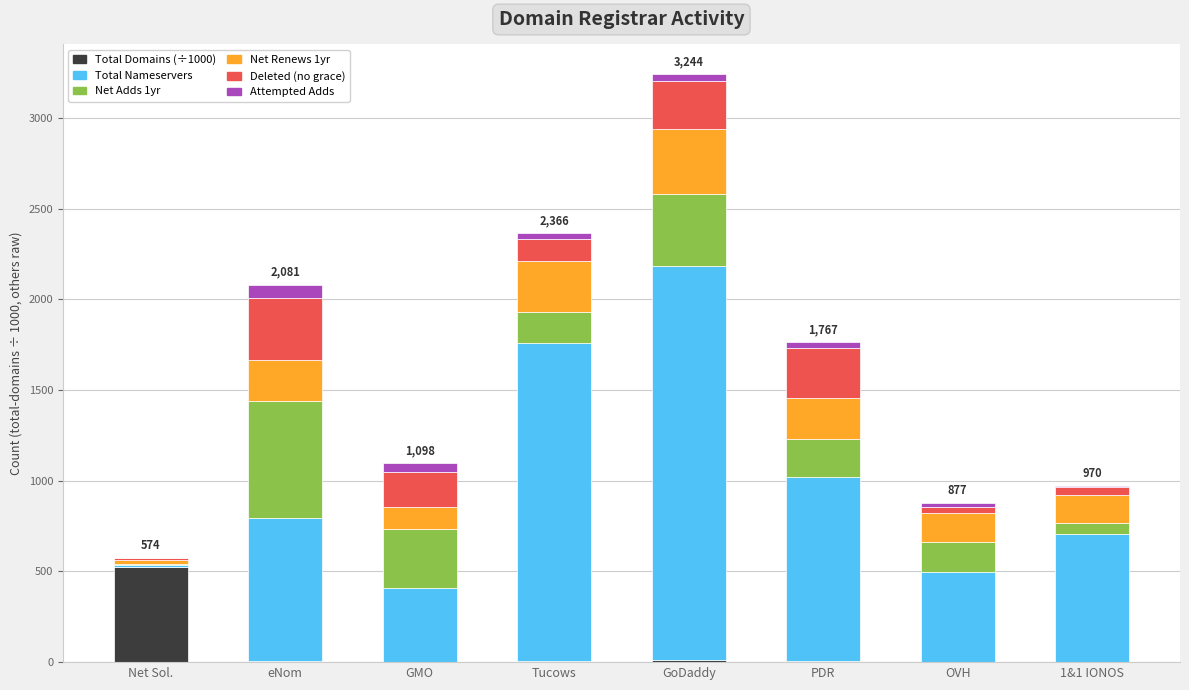

At which category is the sum across all series the highest?

GoDaddy